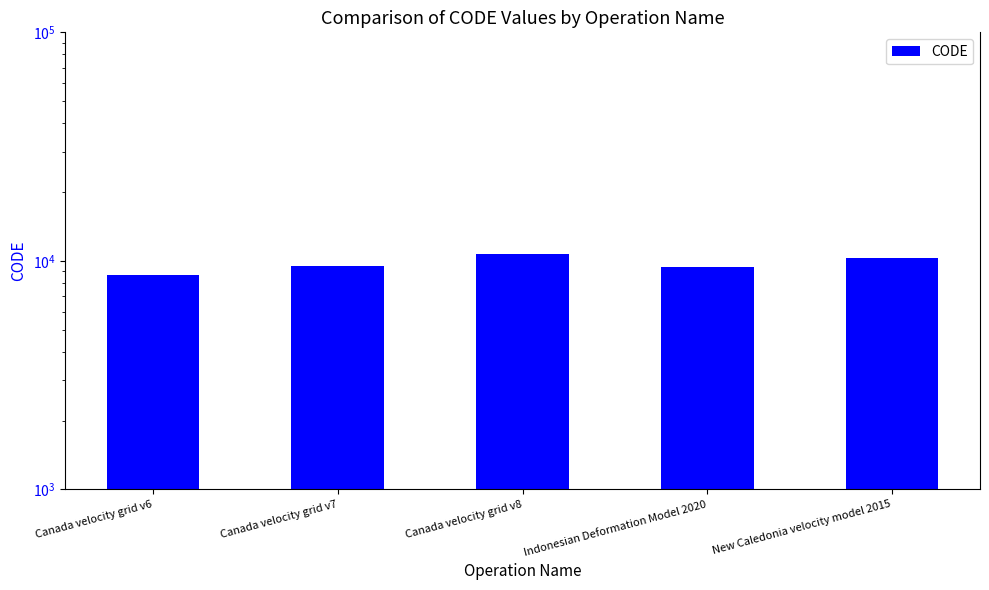

What is the ratio of the value at Canada velocity grid v8 to the value at New Caledonia velocity model 2015?

1.0